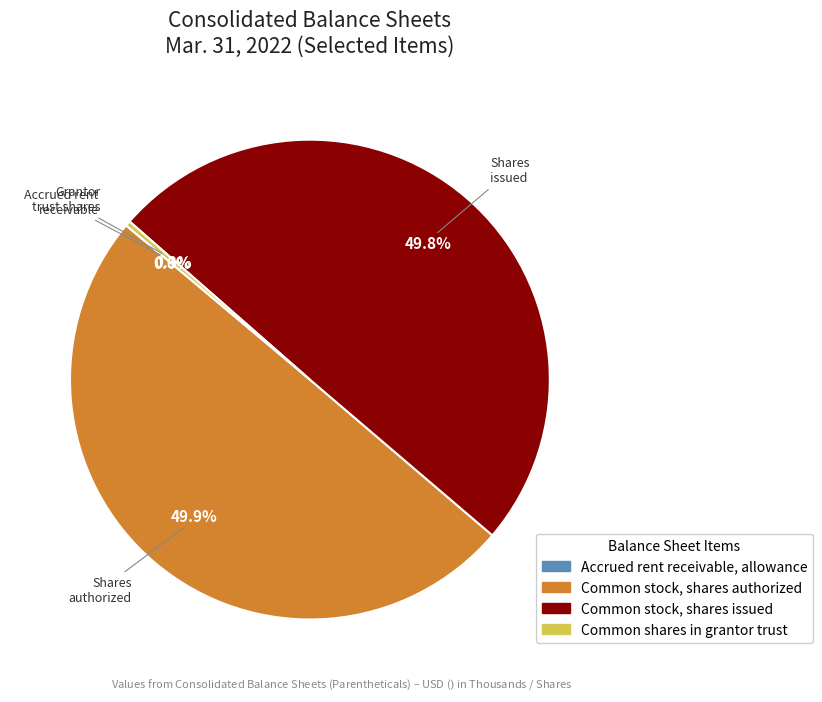

Which has a higher value, Common shares in grantor trust or Common stock, shares authorized?

Common stock, shares authorized